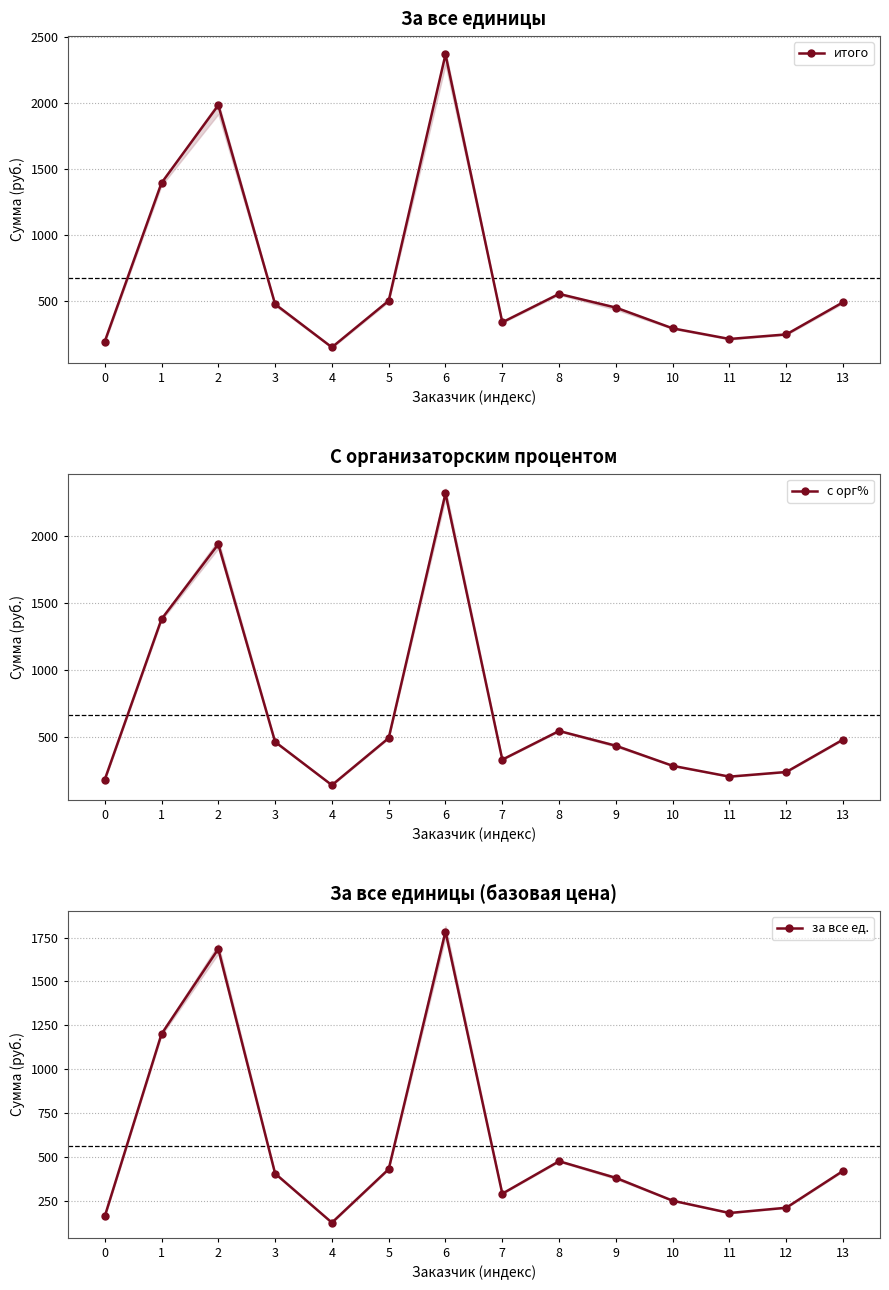

Which series changed the most between 0 and 8?

с орг%